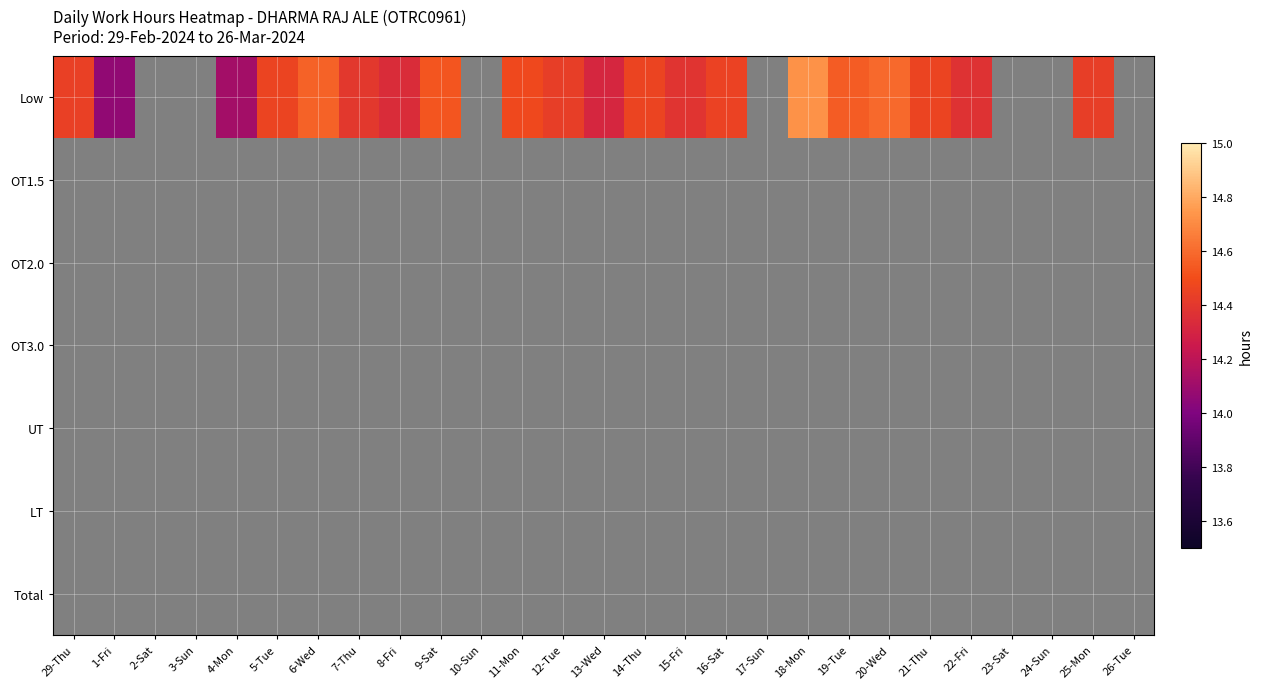

How many series are shown in this chart?

7